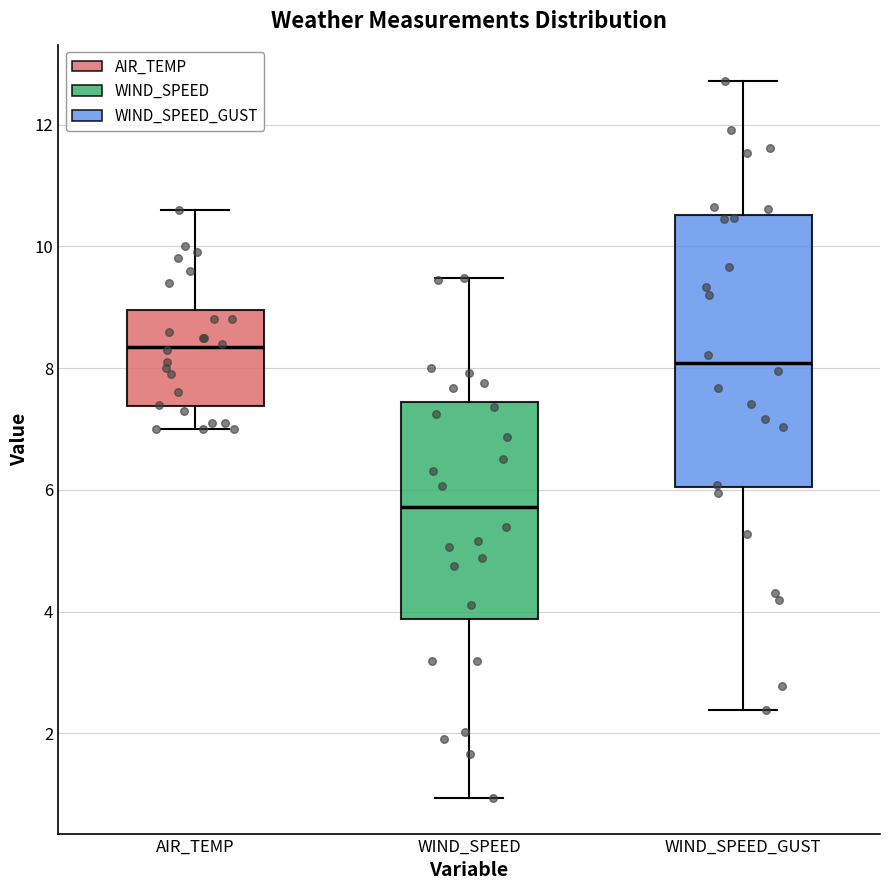

Which box is the tallest, from its lower edge to its upper edge?

WIND_SPEED_GUST